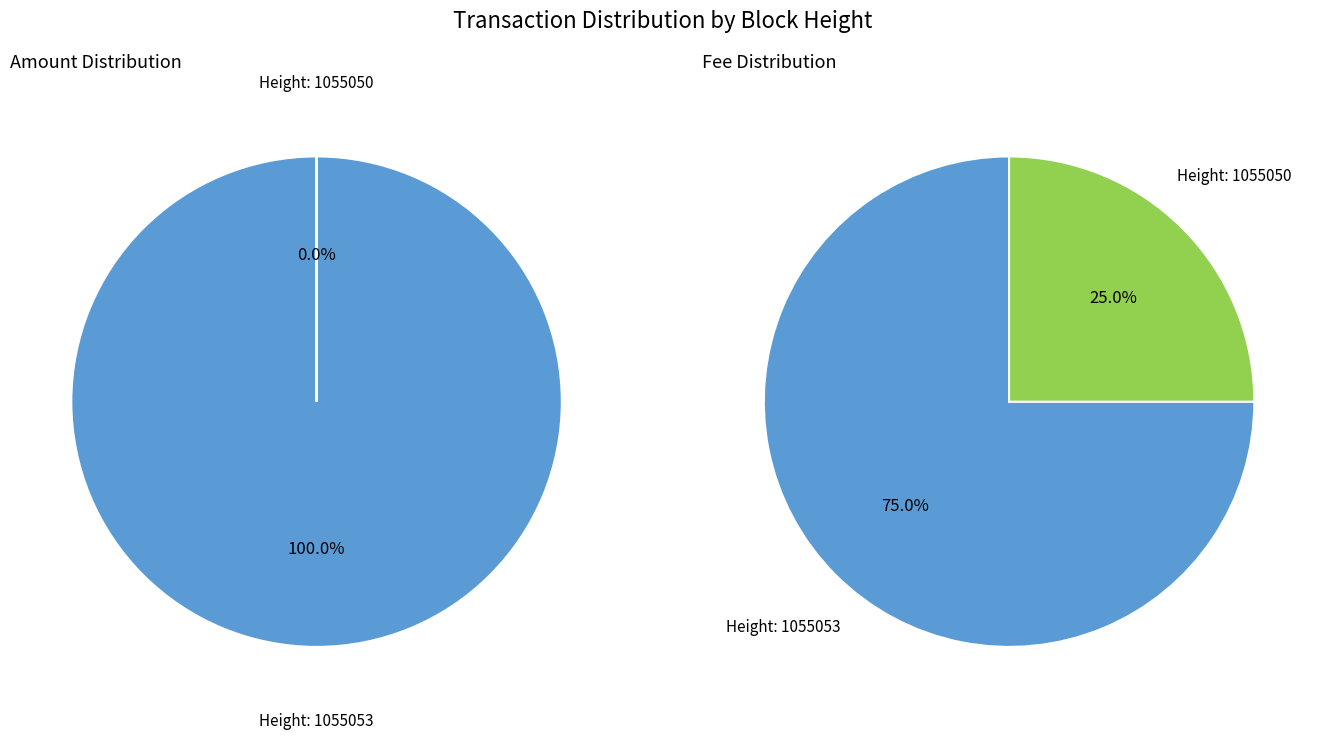

To the nearest percent, what percentage of the pie is 1055050?

25%